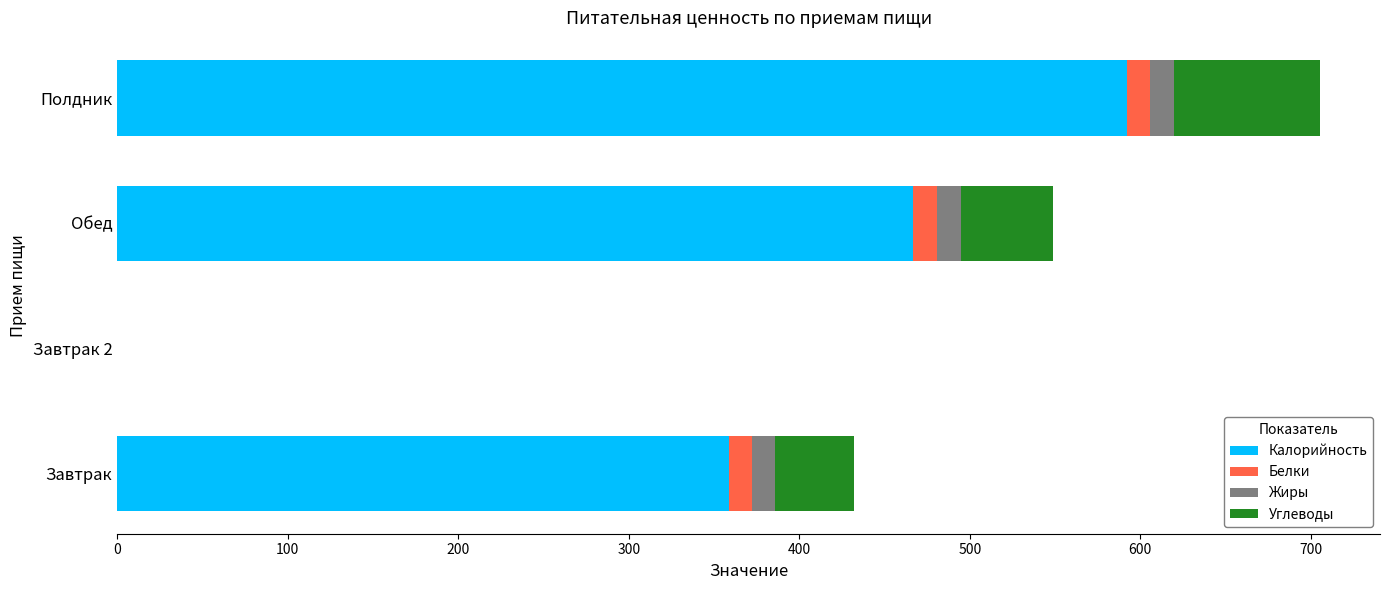

The value of Калорийность at Полдник is 592.0. True or false?

True